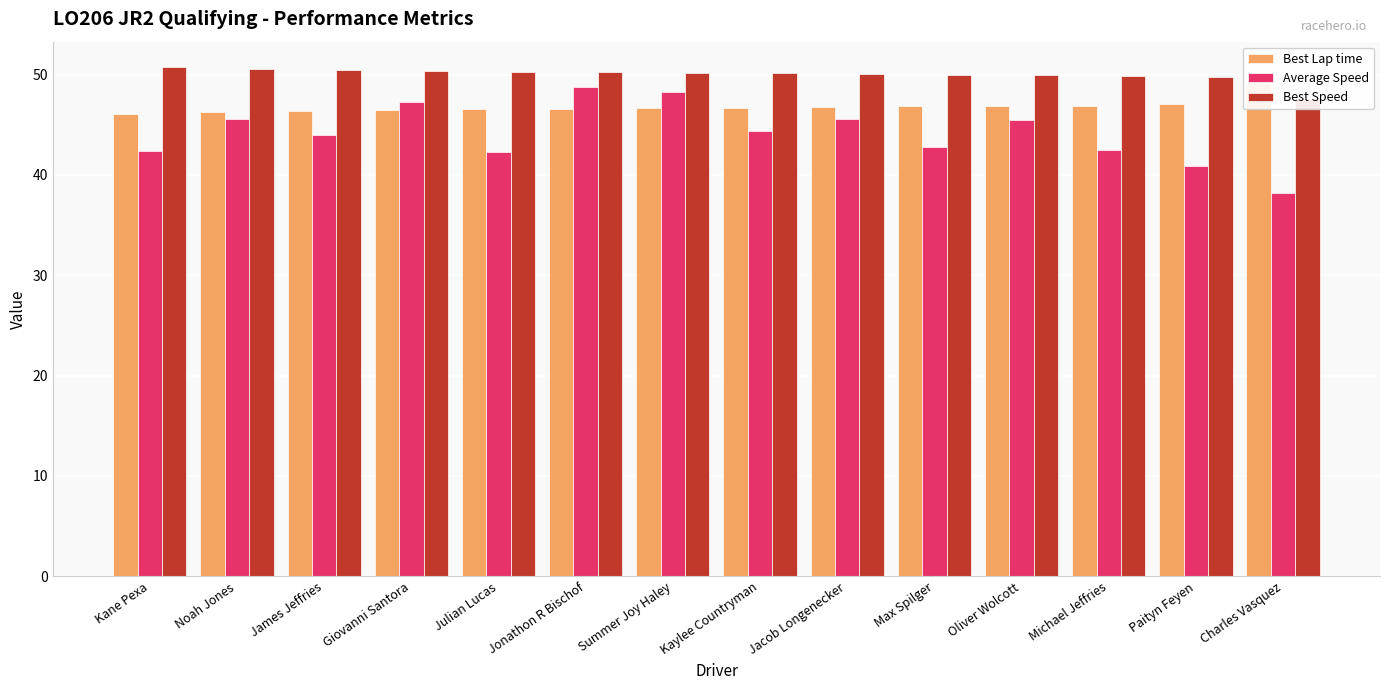

What is the sum of the Average Speed values at Noah Jones and Julian Lucas?

87.8